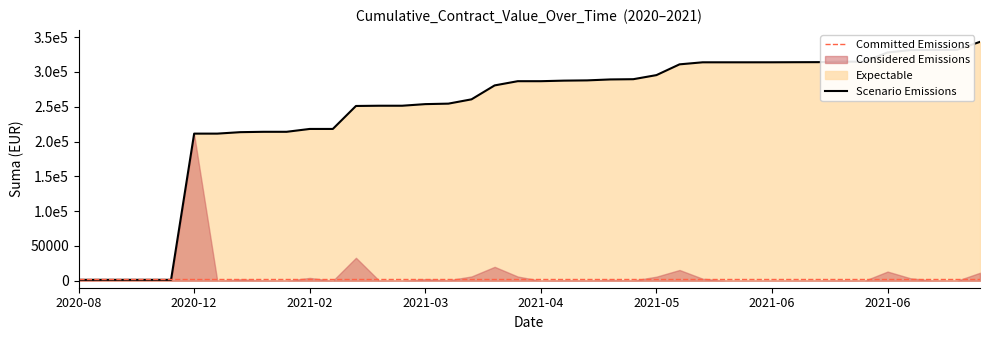

Between 2021-01 and 2021-05, which is larger?

2021-05